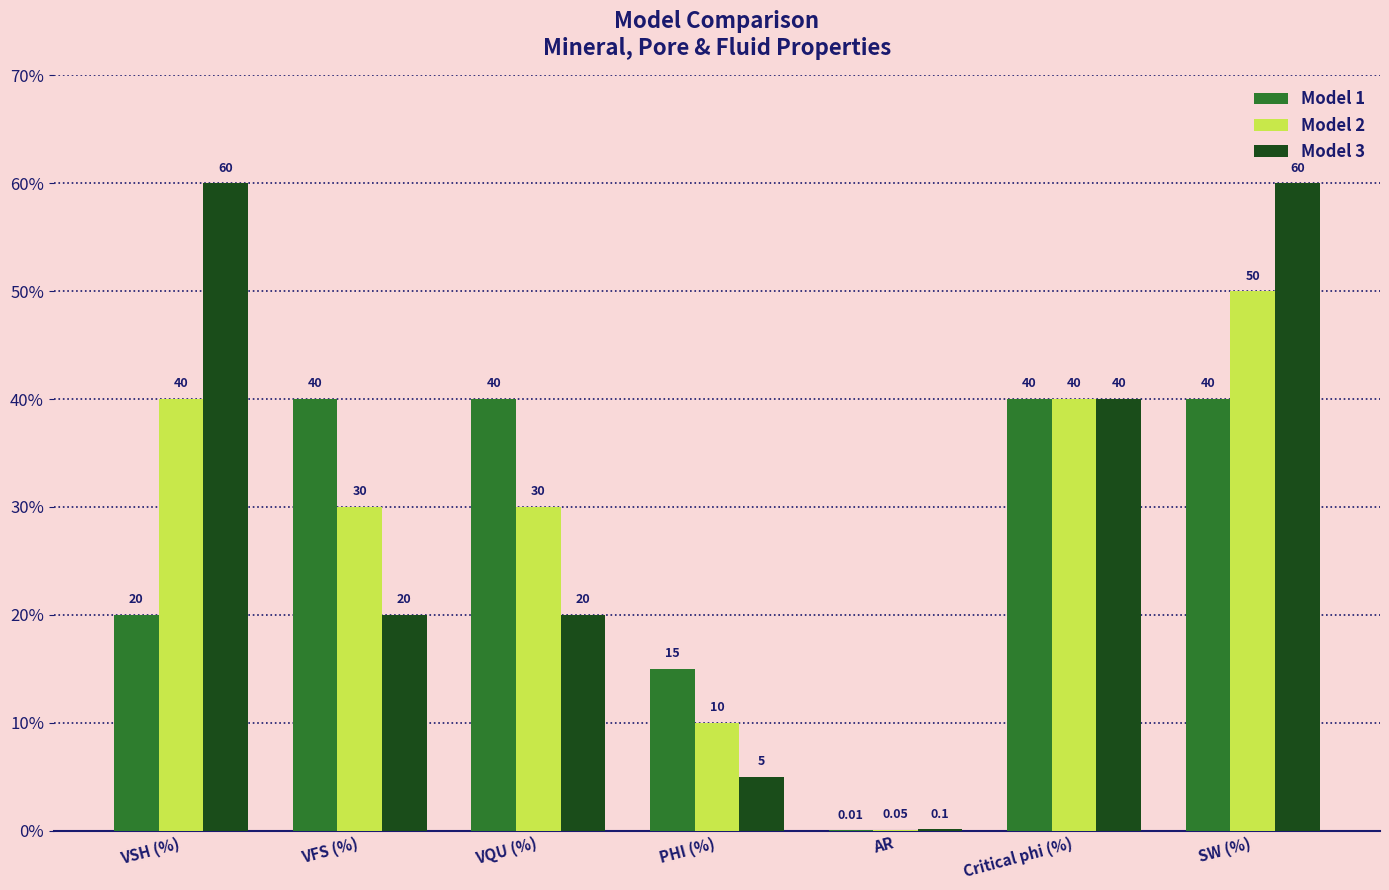

Between VQU (%) and PHI (%), which series saw the biggest shift?

Model 1